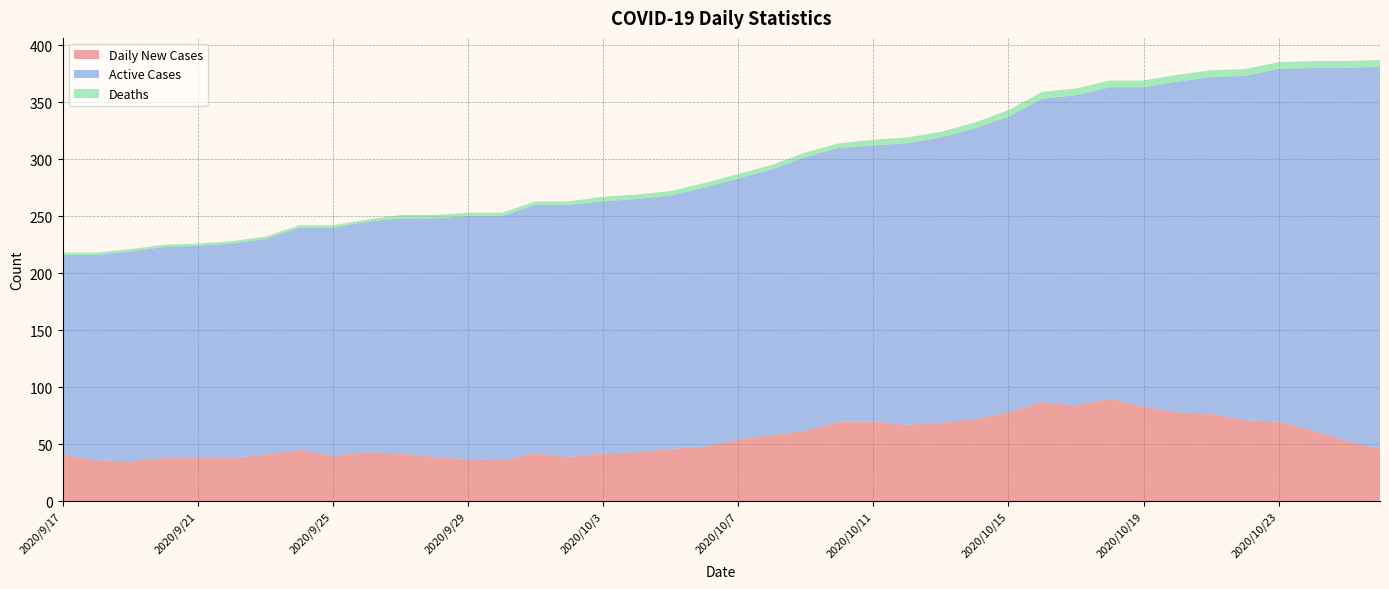

Reading right to left, list all the values displayed in this chart.

Daily New Cases: 2020/10/26=46	2020/10/25=53	2020/10/24=62	2020/10/23=70	2020/10/22=71	2020/10/21=77	2020/10/20=78	2020/10/19=83	2020/10/18=90	2020/10/17=84	2020/10/16=87	2020/10/15=78	2020/10/14=72	2020/10/13=69	2020/10/12=67	2020/10/11=70	2020/10/10=70	2020/10/9=62	2020/10/8=58	2020/10/7=54	2020/10/6=48	2020/10/5=46	2020/10/4=43	2020/10/3=42	2020/10/2=39	2020/10/1=42	2020/9/30=36	2020/9/29=37	2020/9/28=39	2020/9/27=42	2020/9/26=43	2020/9/25=40	2020/9/24=45	2020/9/23=41	2020/9/22=38	2020/9/21=38	2020/9/20=38	2020/9/19=35	2020/9/18=36	2020/9/17=41
Active Cases: 2020/10/26=335	2020/10/25=327	2020/10/24=318	2020/10/23=309	2020/10/22=302	2020/10/21=295	2020/10/20=290	2020/10/19=280	2020/10/18=273	2020/10/17=272	2020/10/16=266	2020/10/15=259	2020/10/14=255	2020/10/13=250	2020/10/12=247	2020/10/11=242	2020/10/10=240	2020/10/9=240	2020/10/8=233	2020/10/7=229	2020/10/6=227	2020/10/5=222	2020/10/4=222	2020/10/3=221	2020/10/2=221	2020/10/1=218	2020/9/30=214	2020/9/29=213	2020/9/28=209	2020/9/27=206	2020/9/26=202	2020/9/25=200	2020/9/24=195	2020/9/23=189	2020/9/22=188	2020/9/21=186	2020/9/20=185	2020/9/19=184	2020/9/18=180	2020/9/17=175
Deaths: 2020/10/26=6	2020/10/25=6	2020/10/24=6	2020/10/23=6	2020/10/22=6	2020/10/21=6	2020/10/20=6	2020/10/19=6	2020/10/18=6	2020/10/17=6	2020/10/16=6	2020/10/15=6	2020/10/14=5	2020/10/13=5	2020/10/12=5	2020/10/11=5	2020/10/10=4	2020/10/9=4	2020/10/8=4	2020/10/7=4	2020/10/6=4	2020/10/5=4	2020/10/4=4	2020/10/3=4	2020/10/2=3	2020/10/1=3	2020/9/30=3	2020/9/29=3	2020/9/28=3	2020/9/27=3	2020/9/26=2	2020/9/25=2	2020/9/24=2	2020/9/23=2	2020/9/22=2	2020/9/21=2	2020/9/20=2	2020/9/19=2	2020/9/18=2	2020/9/17=2